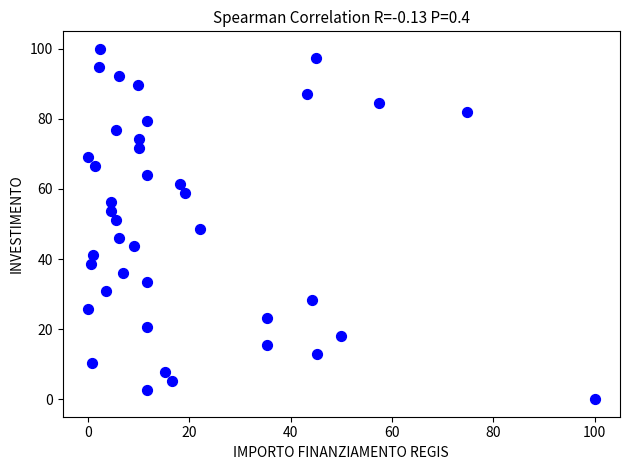

What is the range of X values (max minus min)?

100.0